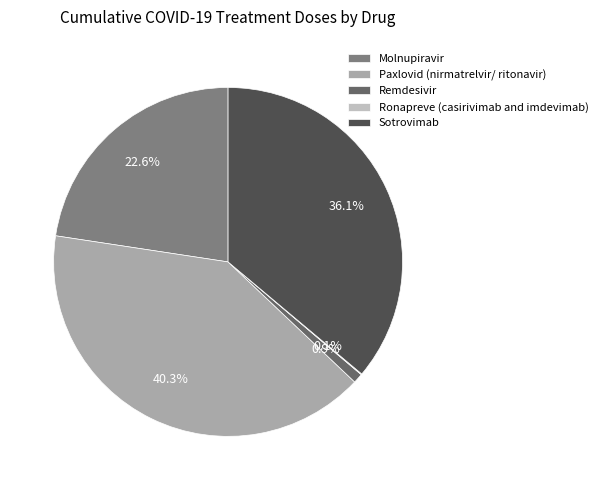

Which slice is the largest?

Paxlovid (nirmatrelvir/ ritonavir)